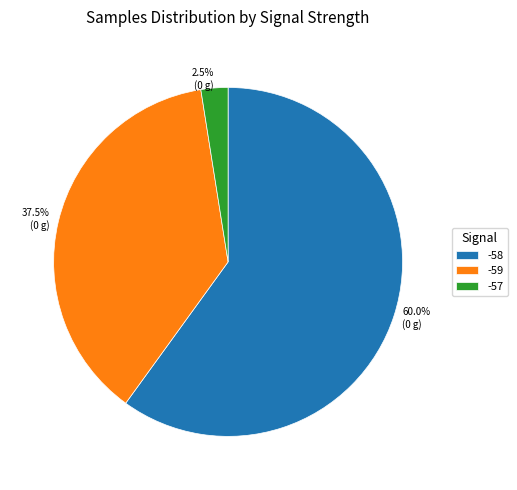

Between -59 and -58, which is larger?

-58